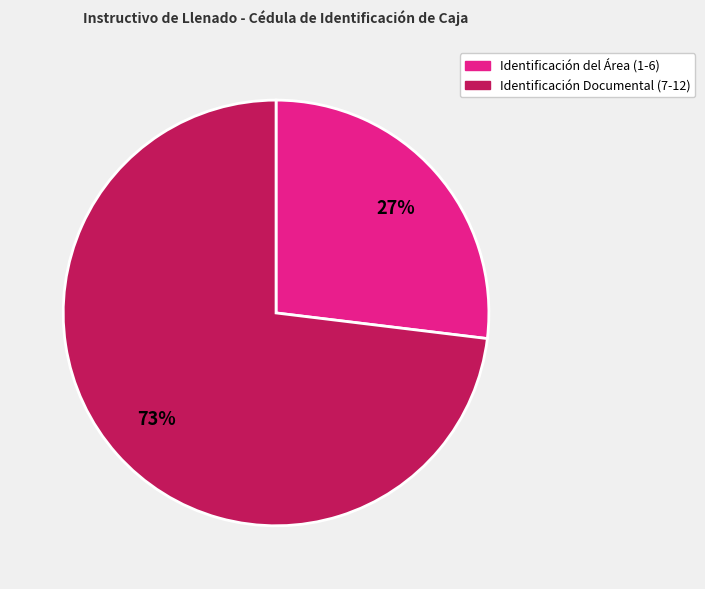

Is there any slice that represents more than half of the pie?

Yes